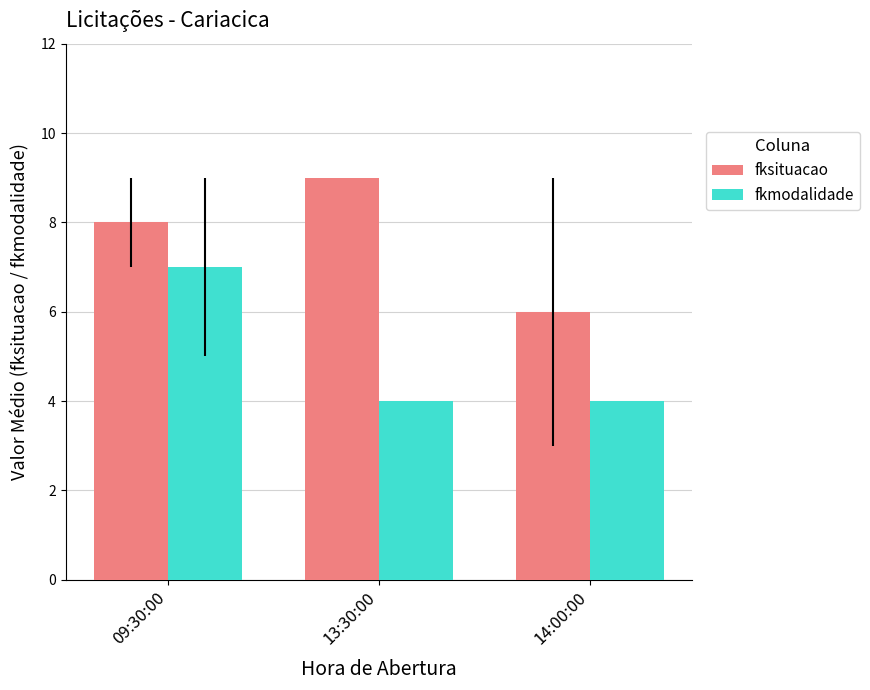

What is the value of the fksituacao bar at the 3rd from the left?

6